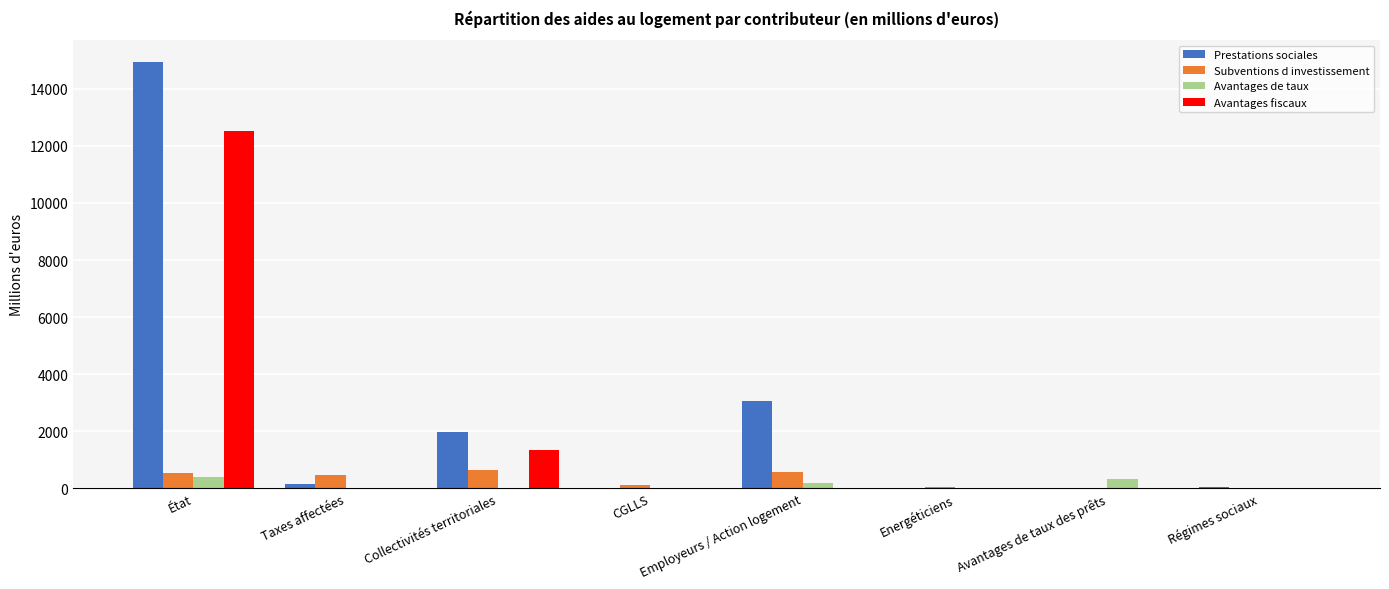

Which series has the largest range (max minus min)?

Prestations sociales